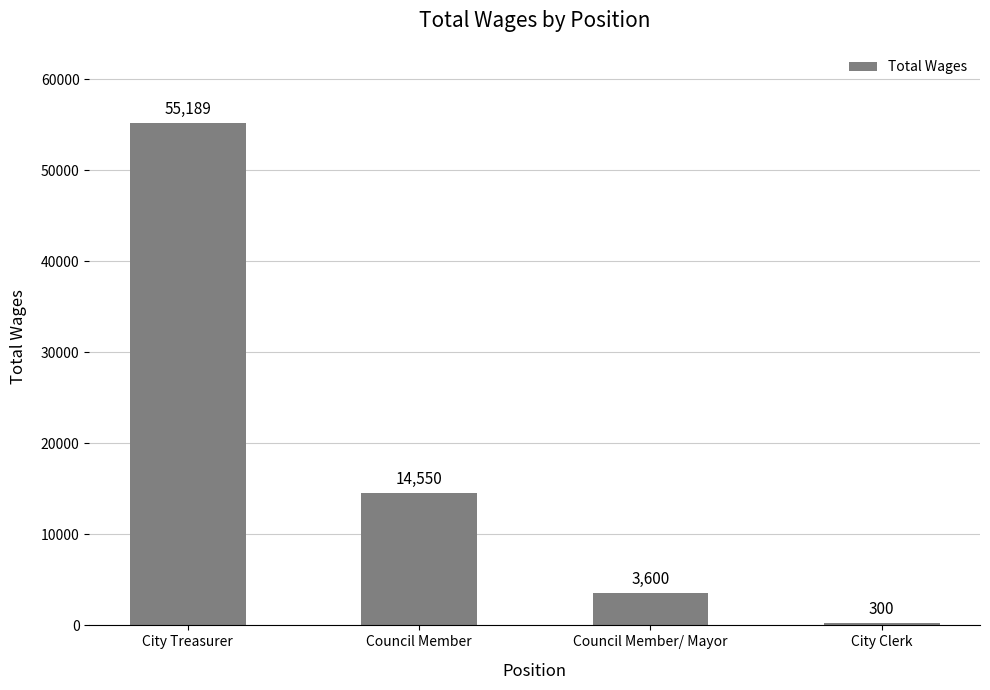

How many data points are less than 14550?

2